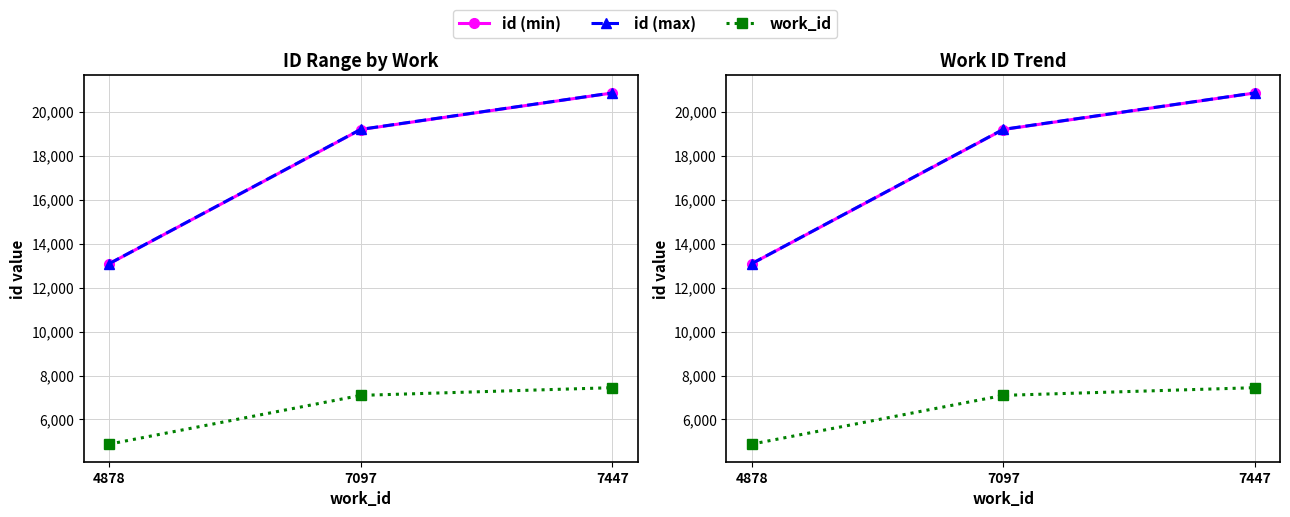

At which category is the sum across all series the highest?

7447